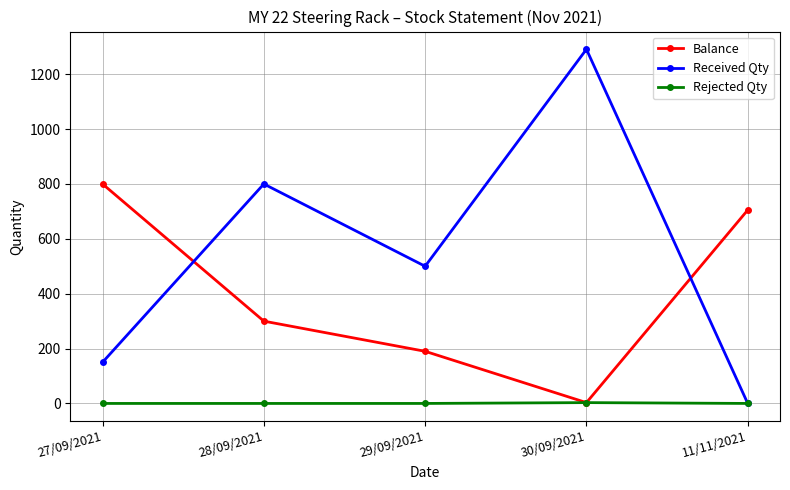

Count the Received Qty values in the range 150 to 800.

3